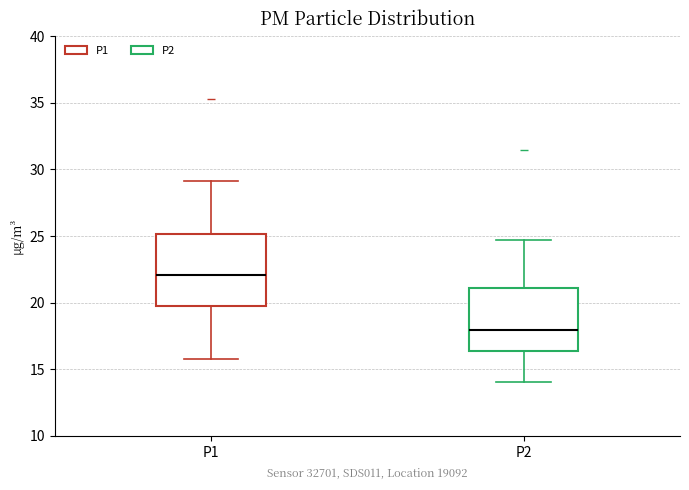

Comparing the boxes themselves (not the whiskers), which one is the tallest?

P1